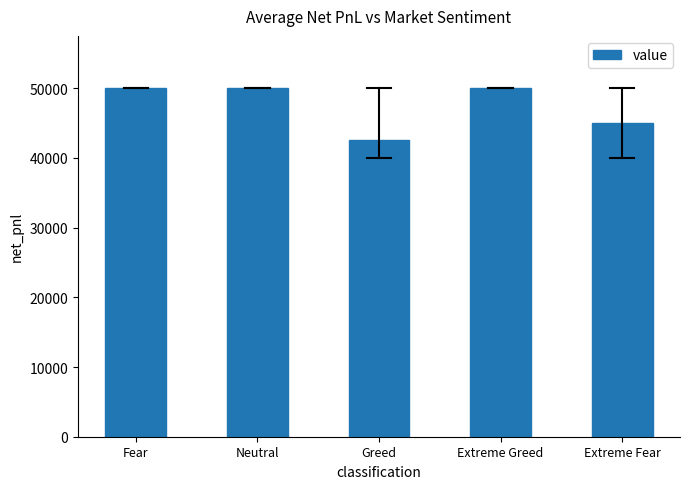

What position from the left is Neutral?

2